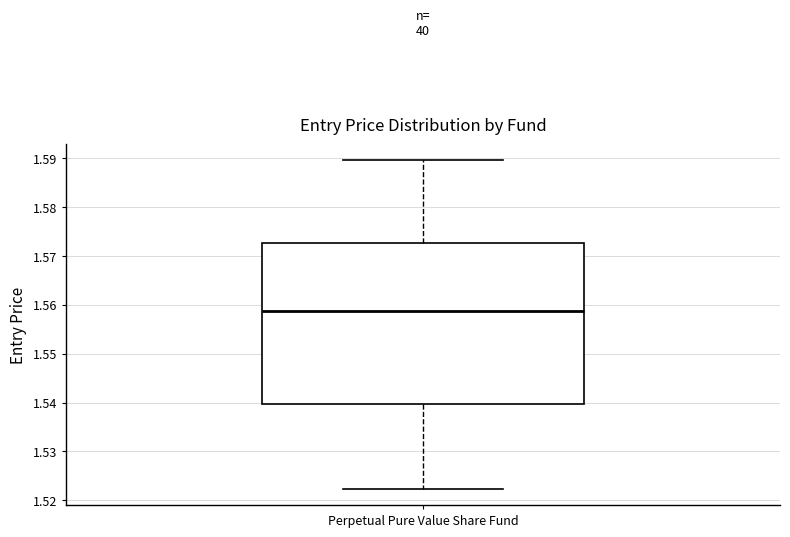

Where is the lower edge of the box for Perpetual Pure Value Share Fund on the y-axis? The values are not printed on the chart, so give them approximately, as read against the axis.

1.540